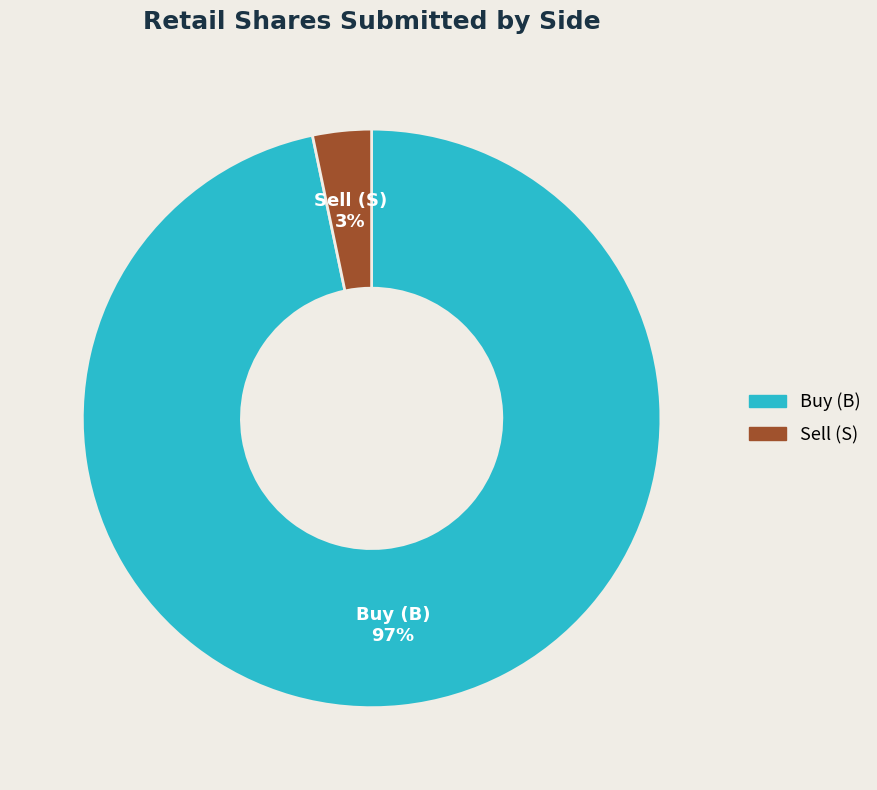

To the nearest percent, what is the combined percentage of Buy (B) and Sell (S)?

100%